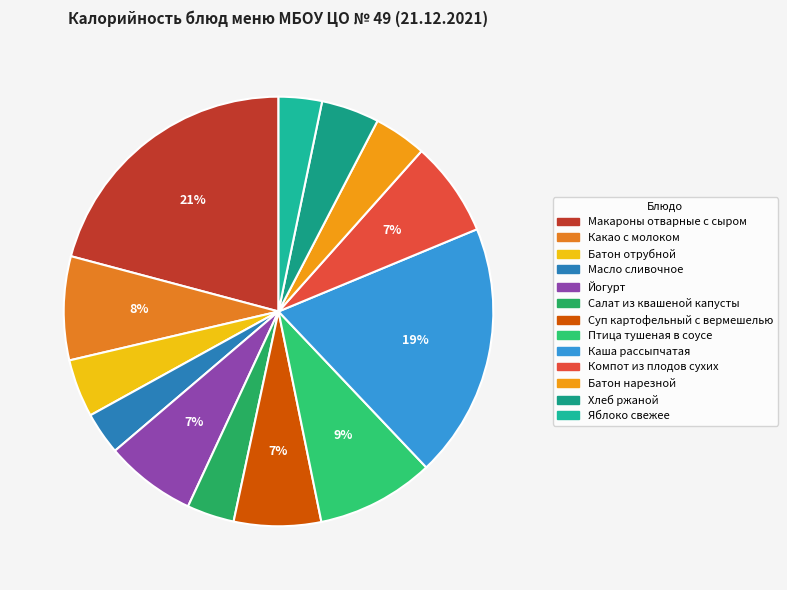

To the nearest percent, what portion does Компот из плодов сухих represent?

7%